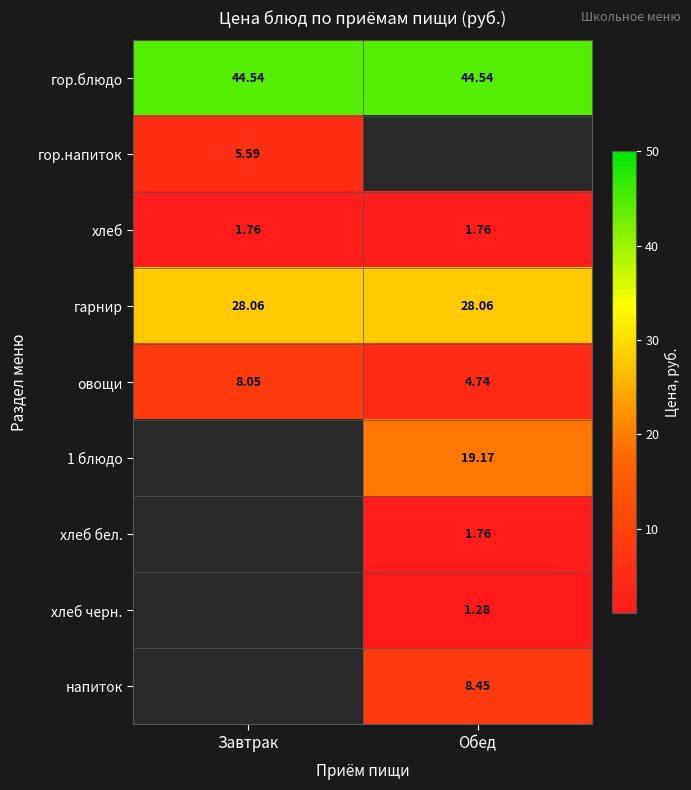

At which label does овощи reach its peak?

Завтрак